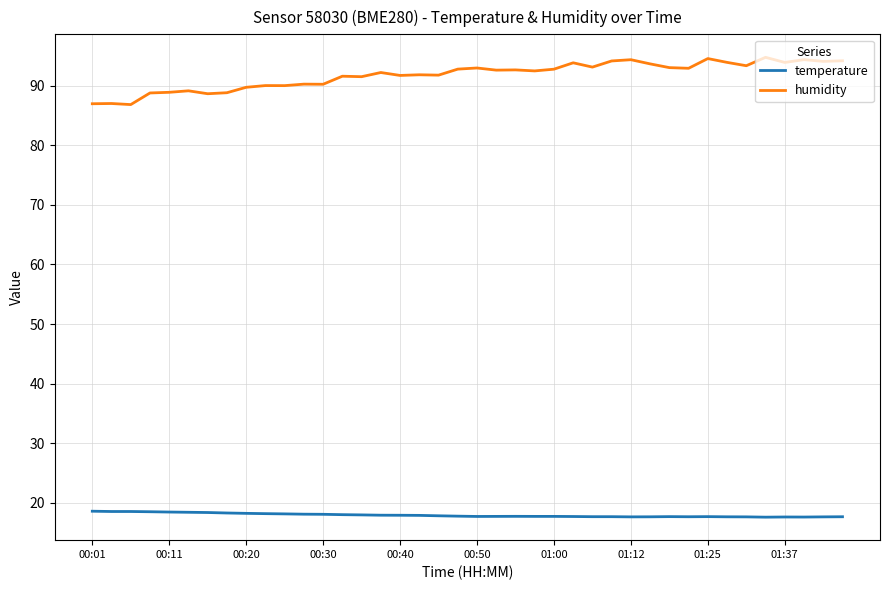

Which series has the widest spread of values?

humidity